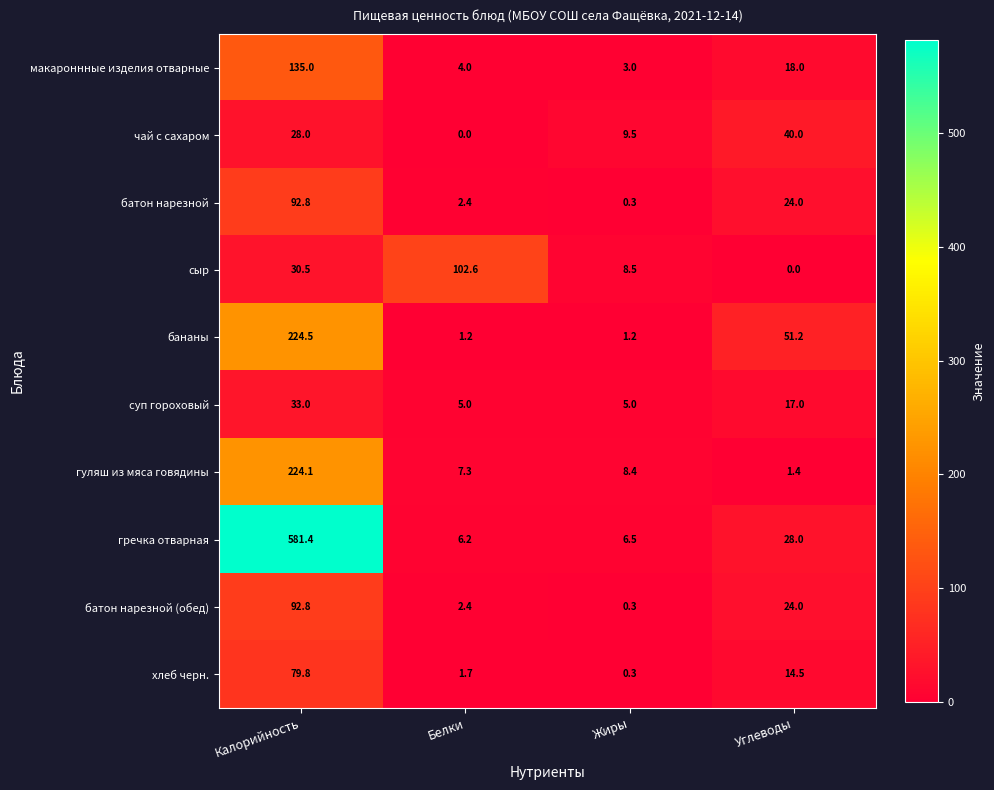

What is the greatest value displayed?

581.4